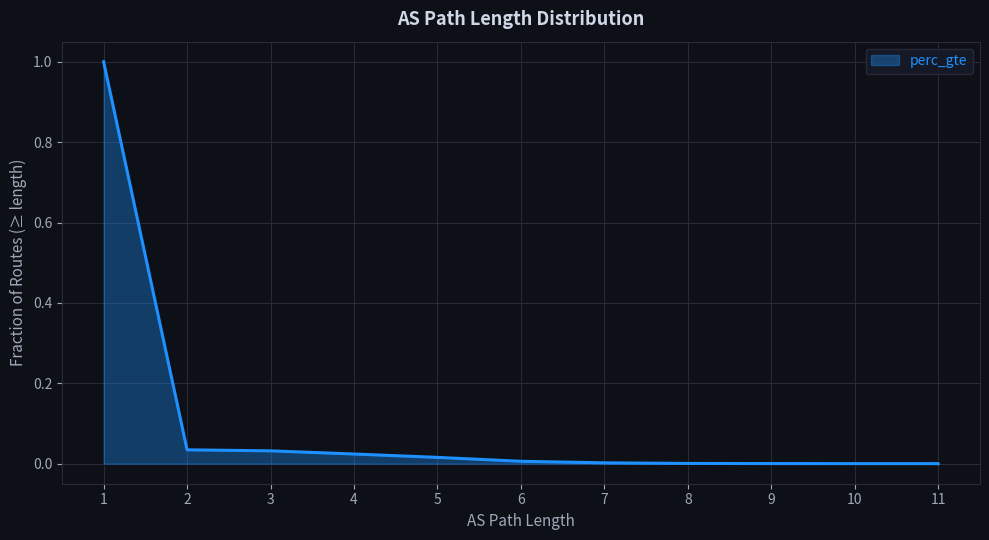

Count the number of data series in this chart.

1